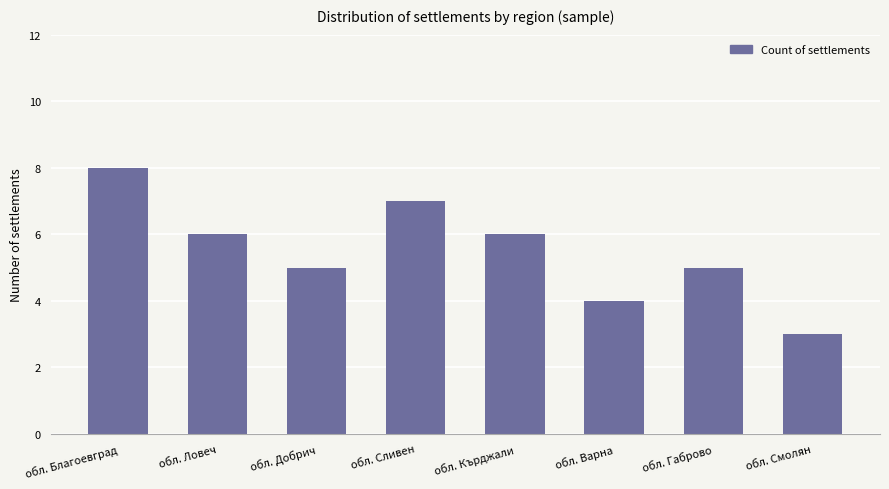

Approximately how many times larger is the value at обл. Благоевград compared to обл. Сливен?

1.1